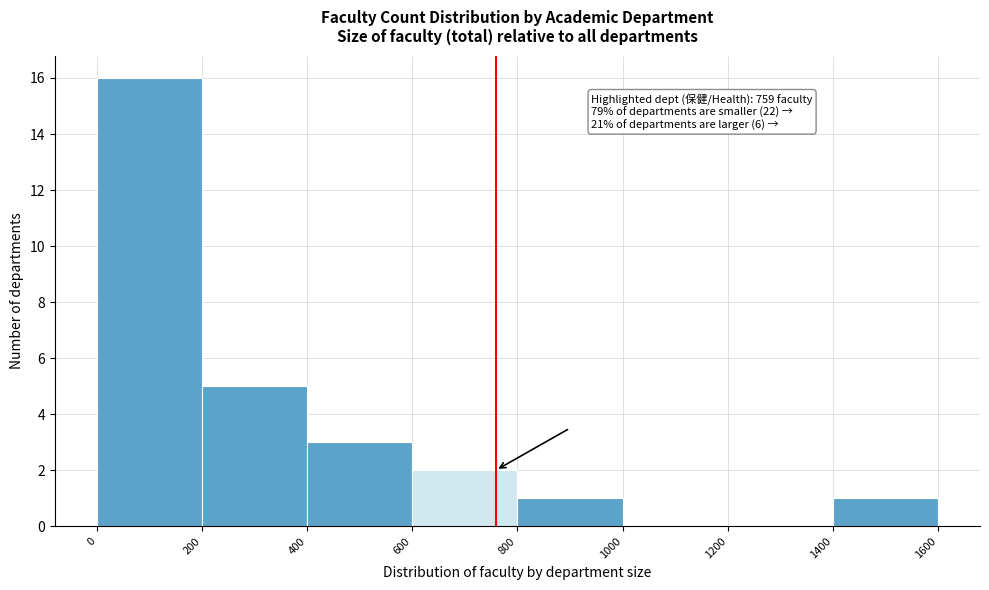

Over which range of the x-axis is the bar tallest?

0 to 200